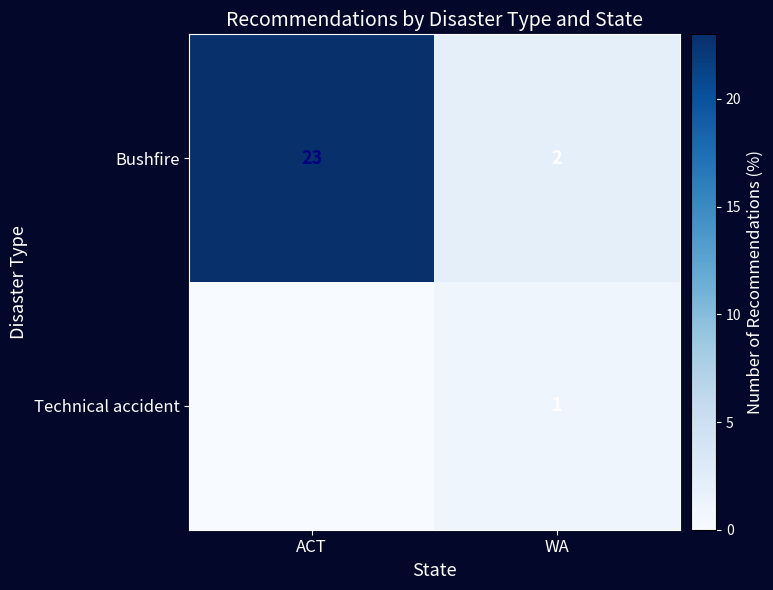

List the labels in order of Bushfire value, smallest first.

WA, ACT